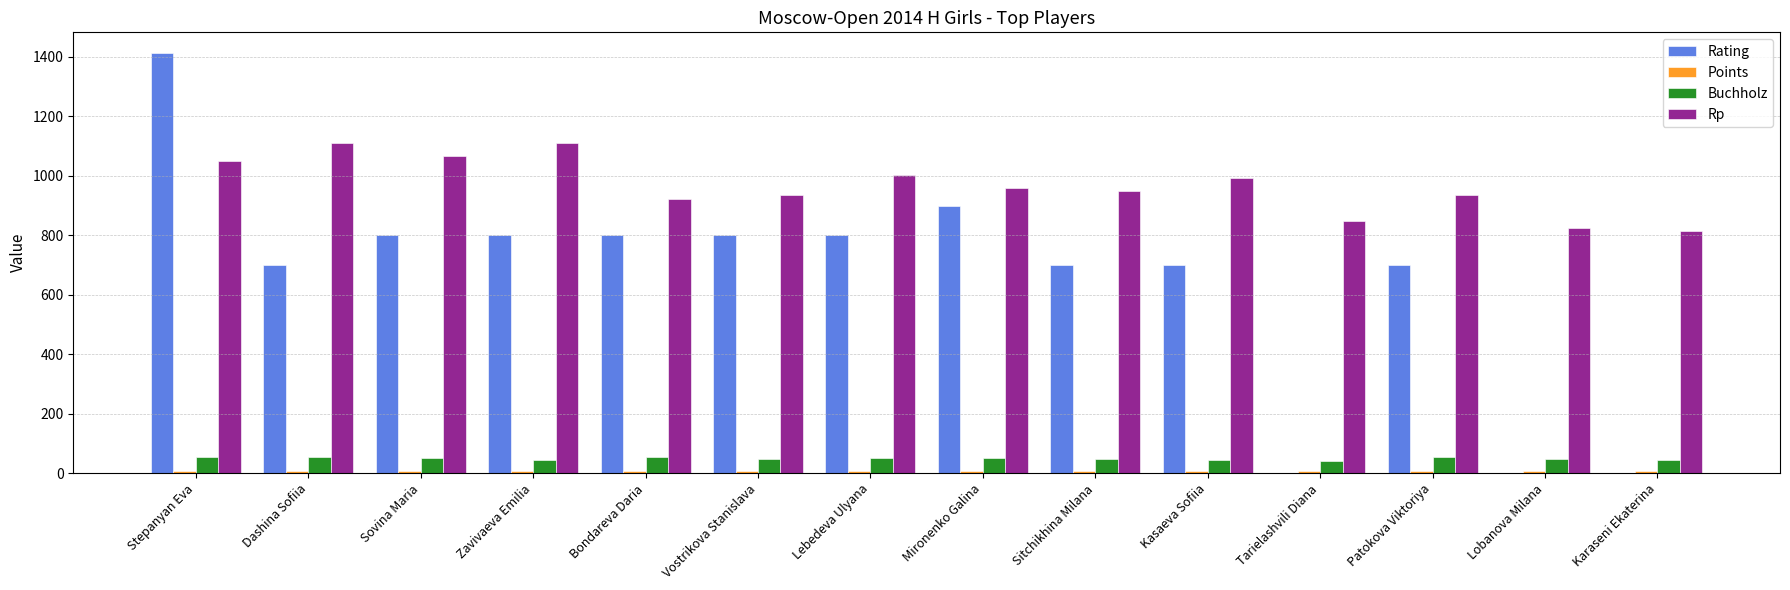

At which category does the chart reach its peak across all series?

Stepanyan Eva